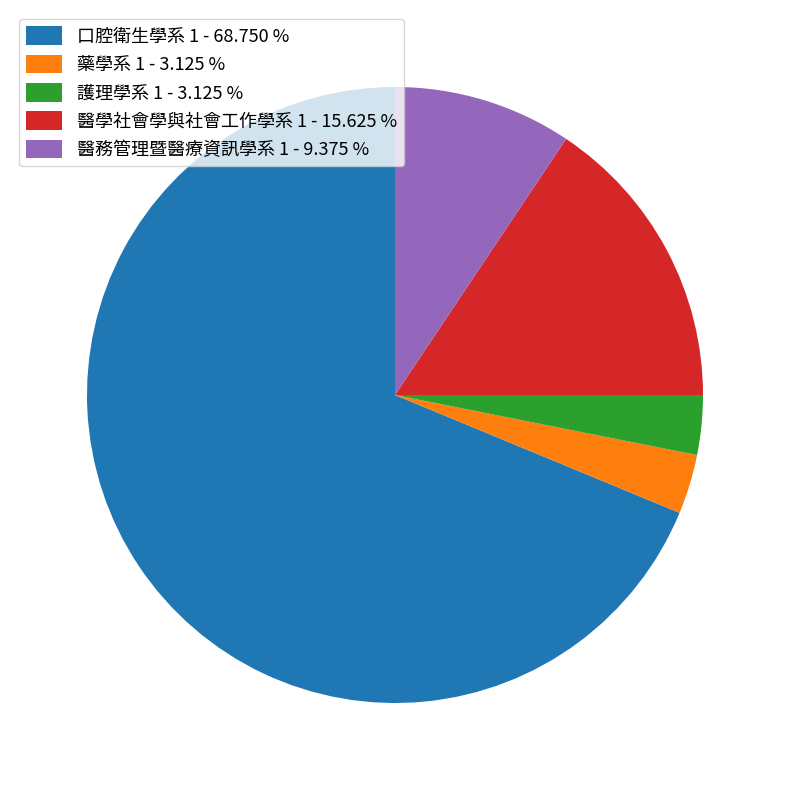

The 護理學系 1 slice represents 3% of the pie. True or false?

True